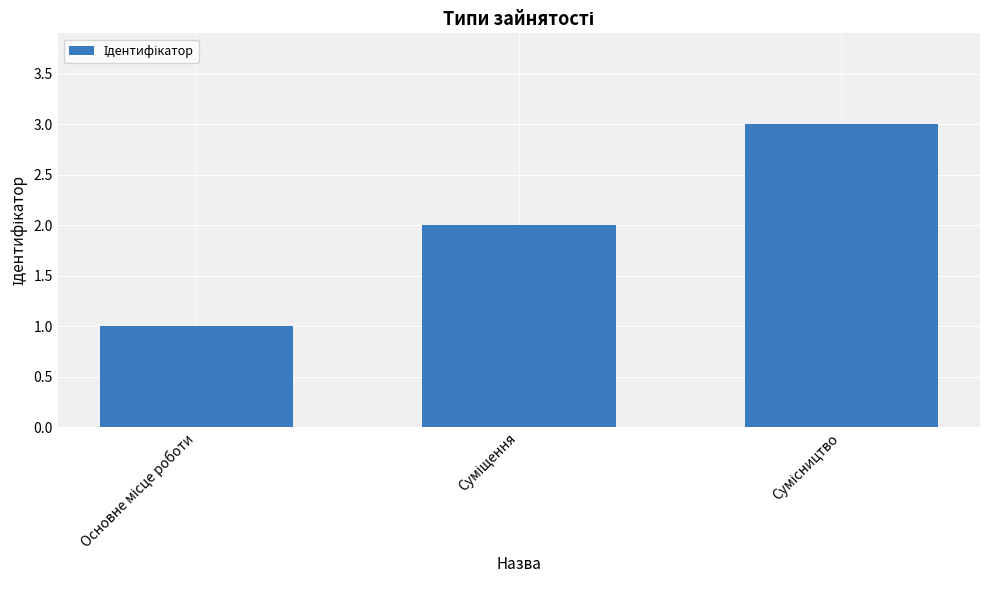

What is the greatest value displayed?

3